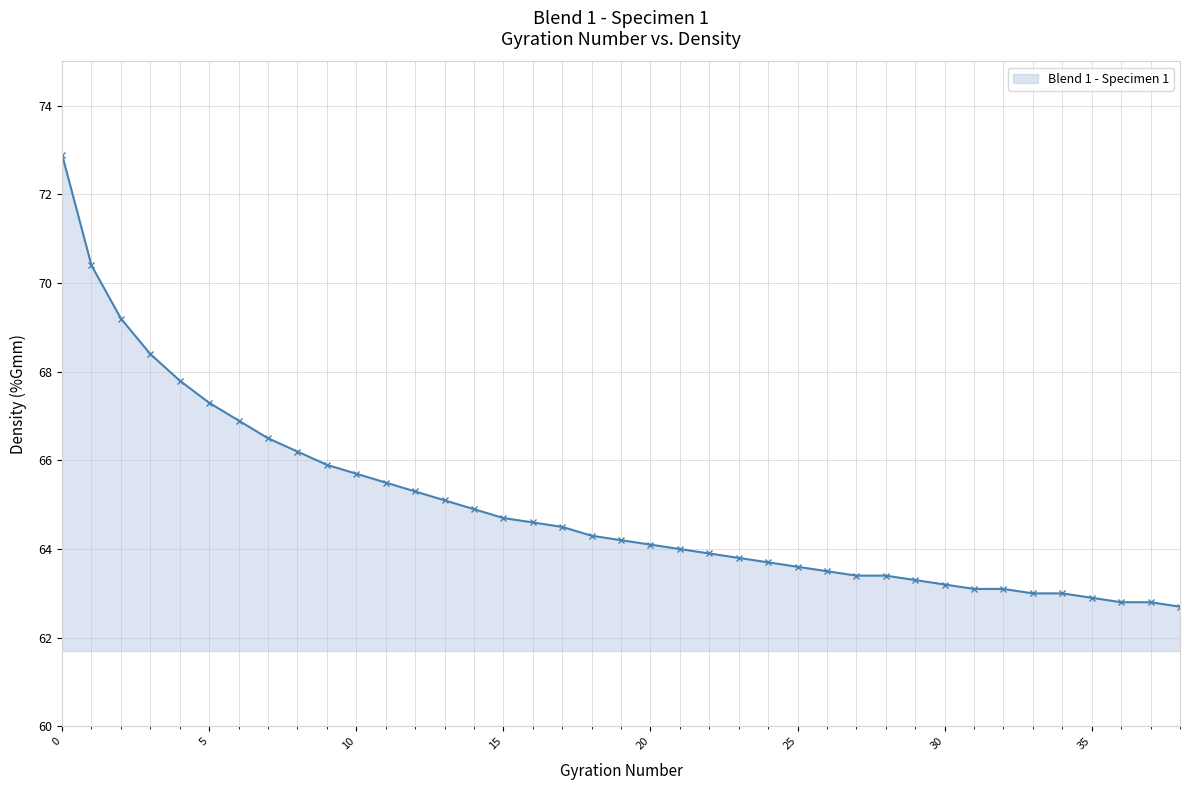

What is the difference between the maximum and minimum values?

10.2